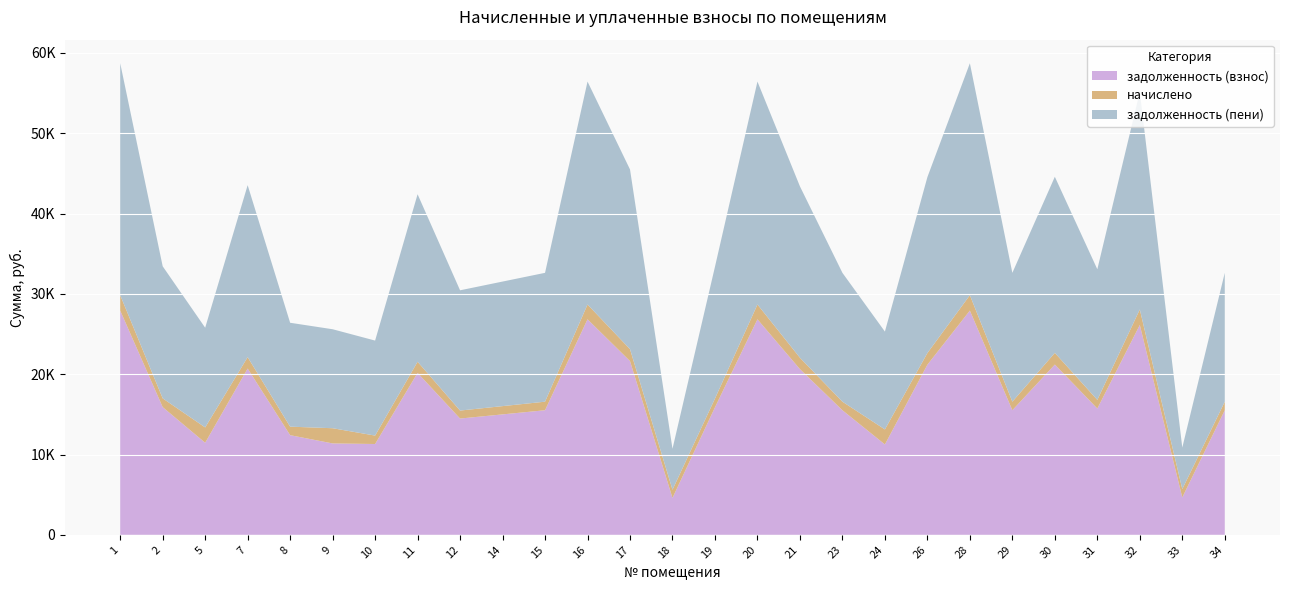

Reading left to right, what are all the values shown in this chart?

задолженность (взнос): 27922.3	15900.2	11464.3	20704.0	12408.9	11379.3	11307.9	20166.1	14478.2	14995.3	15512.4	26836.6	21634.6	4593.3	15874.5	26836.6	20631.6	15512.4	11250.3	21179.5	27922.3	15512.4	21200.3	15724.4	26129.2	4657.0	15512.4
начислено: 1918.1	1092.2	1907.4	1422.2	1058.5	1893.2	1047.8	1385.3	994.6	1030.1	1065.6	1843.5	1486.1	1019.4	1090.4	1843.5	1417.3	1065.6	1871.9	1454.9	1918.1	1065.6	1456.3	1080.2	1932.3	1033.6	1065.6
задолженность (пени): 28881.4	16446.4	12418.0	21415.1	12938.2	12326.0	11831.8	20858.8	14975.5	15510.4	16045.2	27758.3	22377.7	5103.0	16419.7	27758.3	21340.3	16045.2	12186.2	21907.0	28881.4	16045.2	21928.4	16264.5	27095.4	5173.8	16045.2